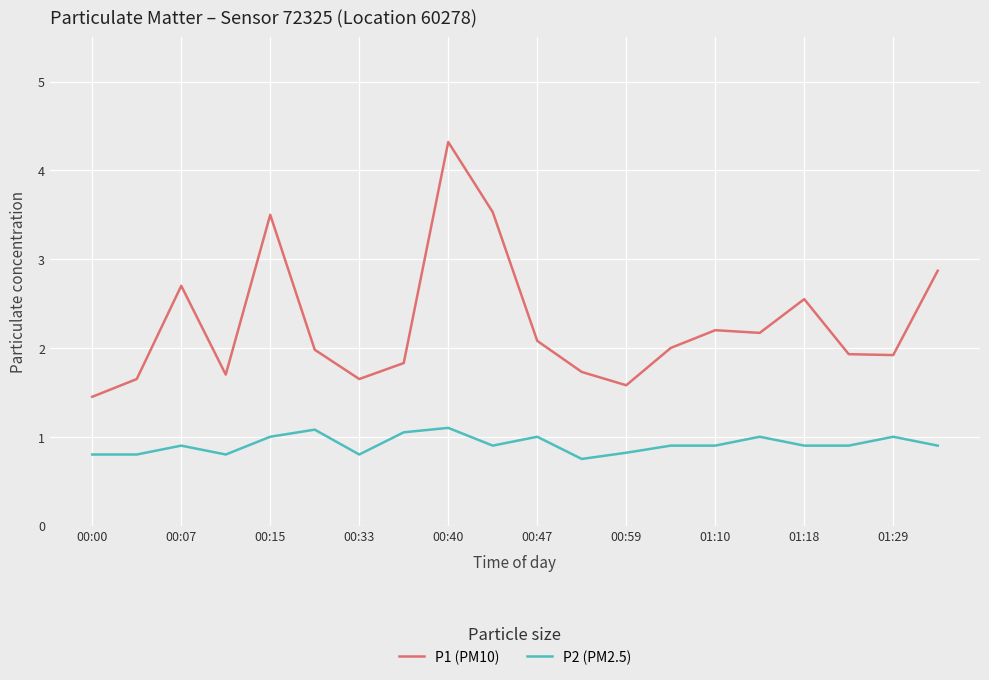

List the series in order of their peak value, highest first.

P1 (PM10), P2 (PM2.5)